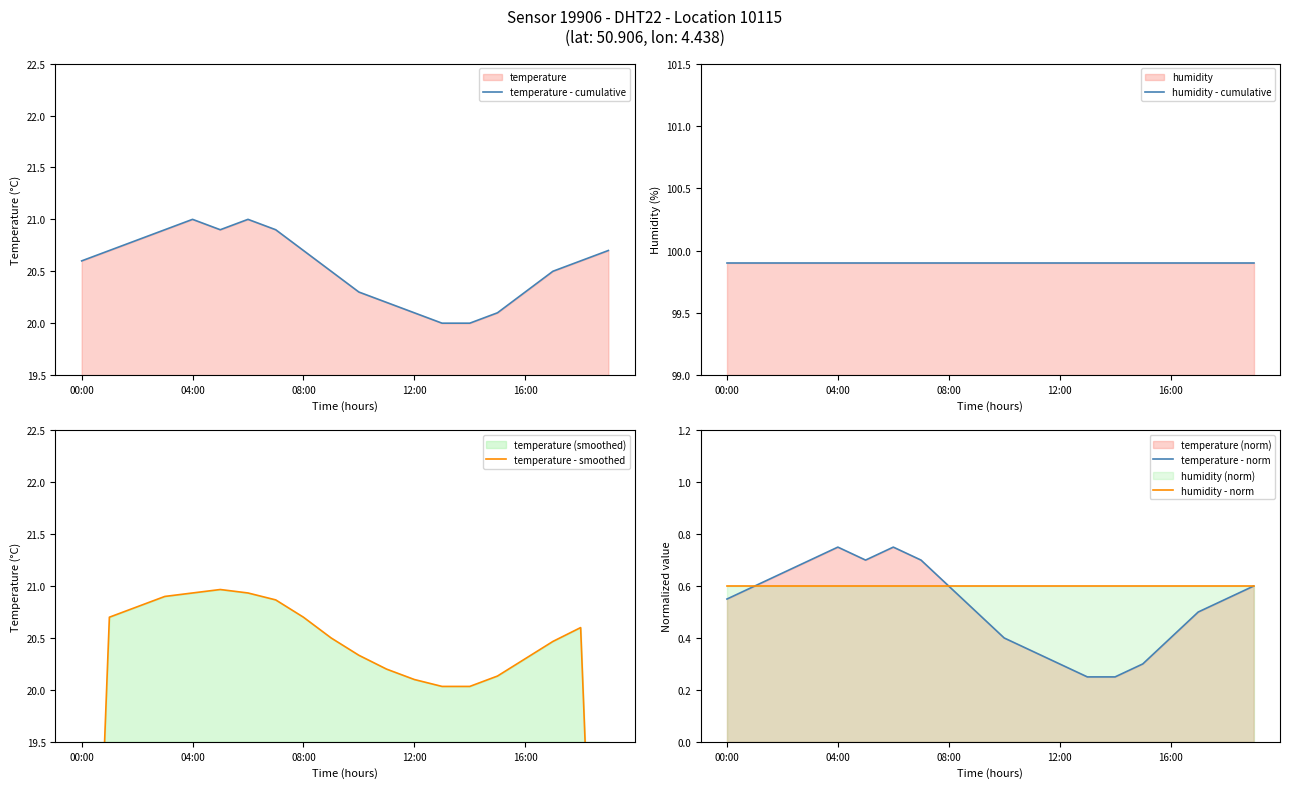

How many lines are shown in the chart?

5